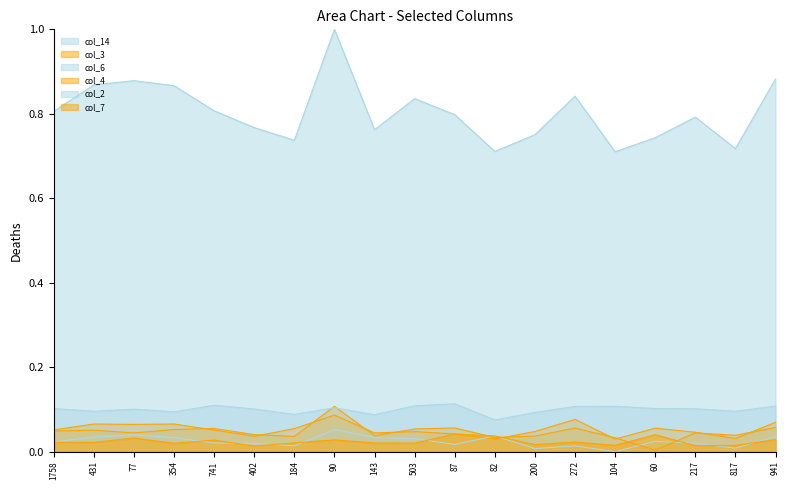

Which series has the widest spread of values?

col_14